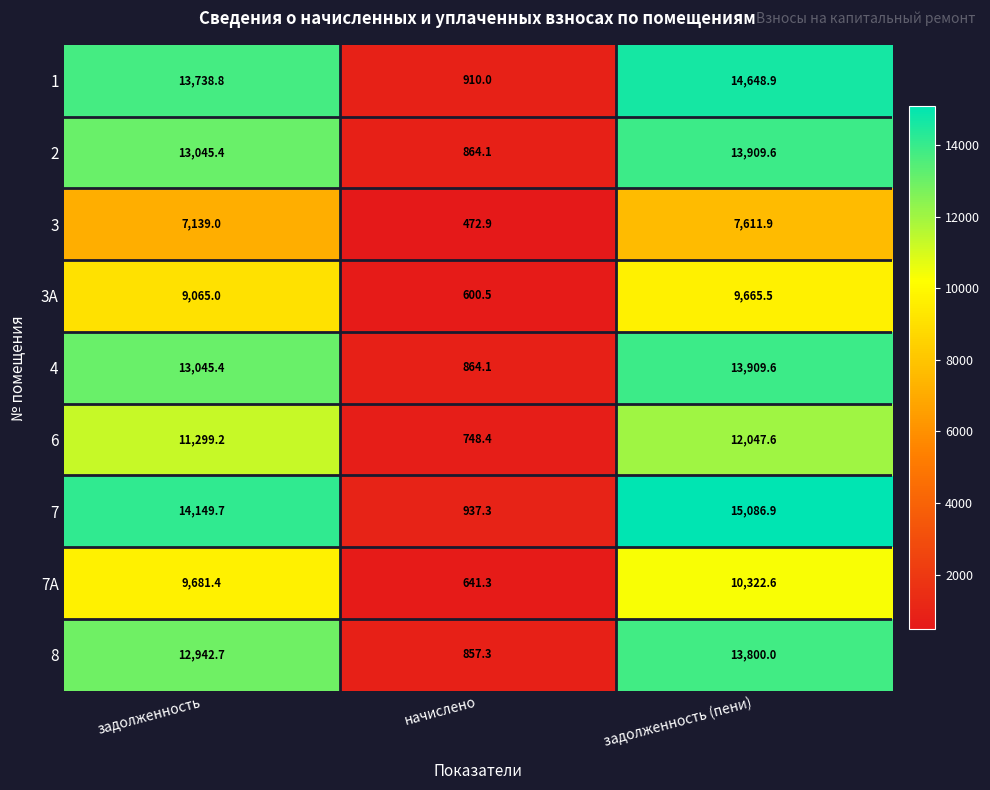

What is the greatest value displayed?

15086.9